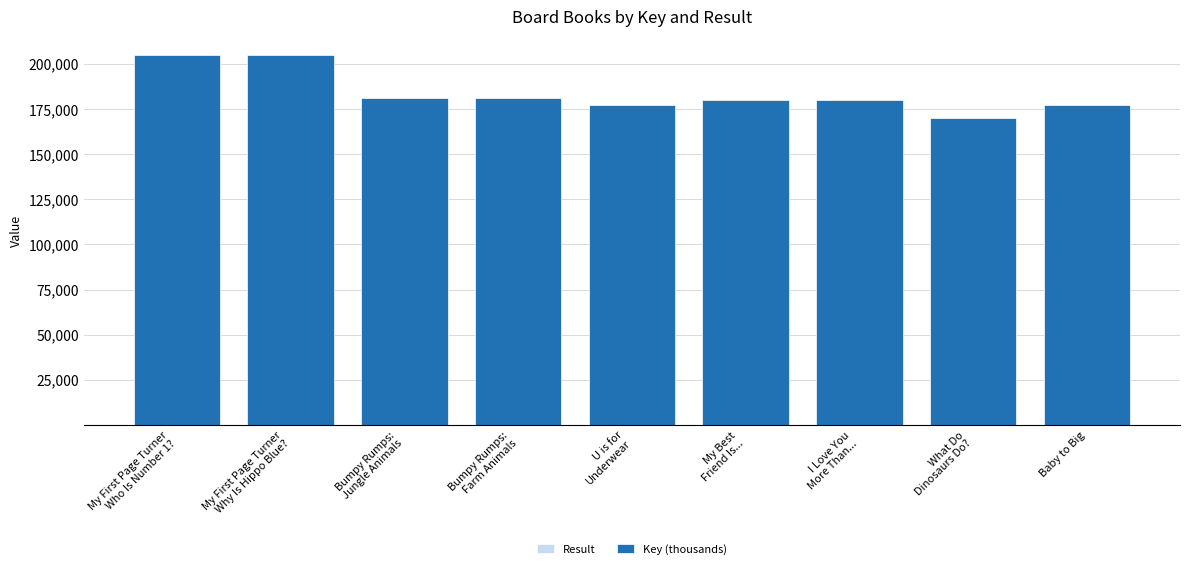

Are the bars horizontal?

No